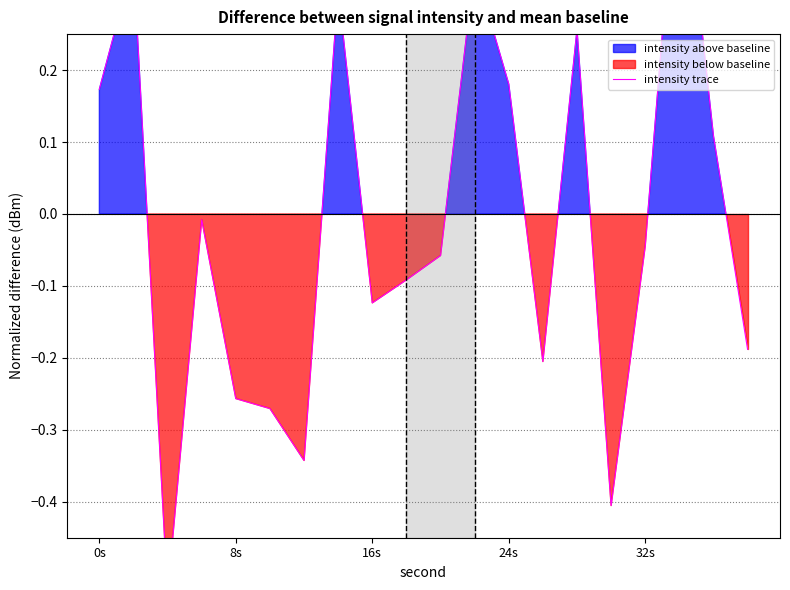

What is the difference between the maximum and second lowest values?

0.9